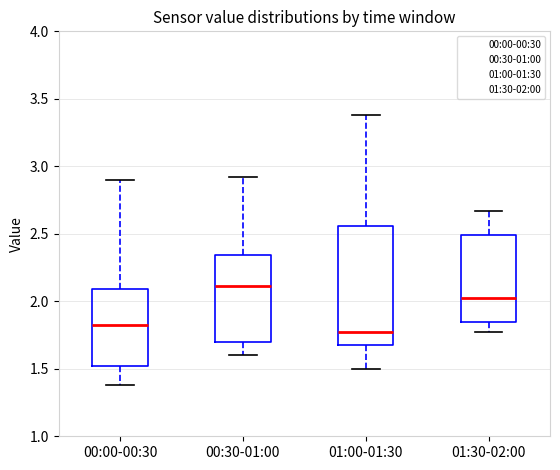

Comparing the boxes themselves (not the whiskers), which one is the tallest?

01:00-01:30